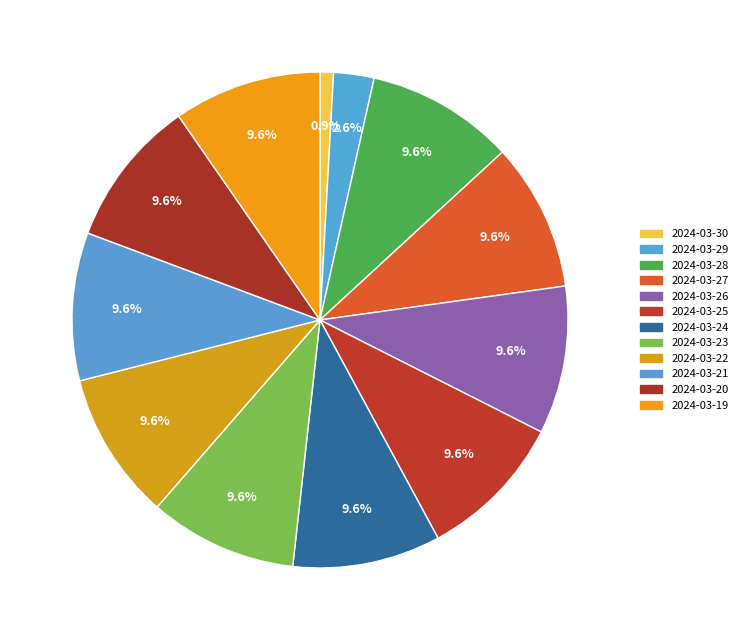

How many segments does this pie chart have?

12